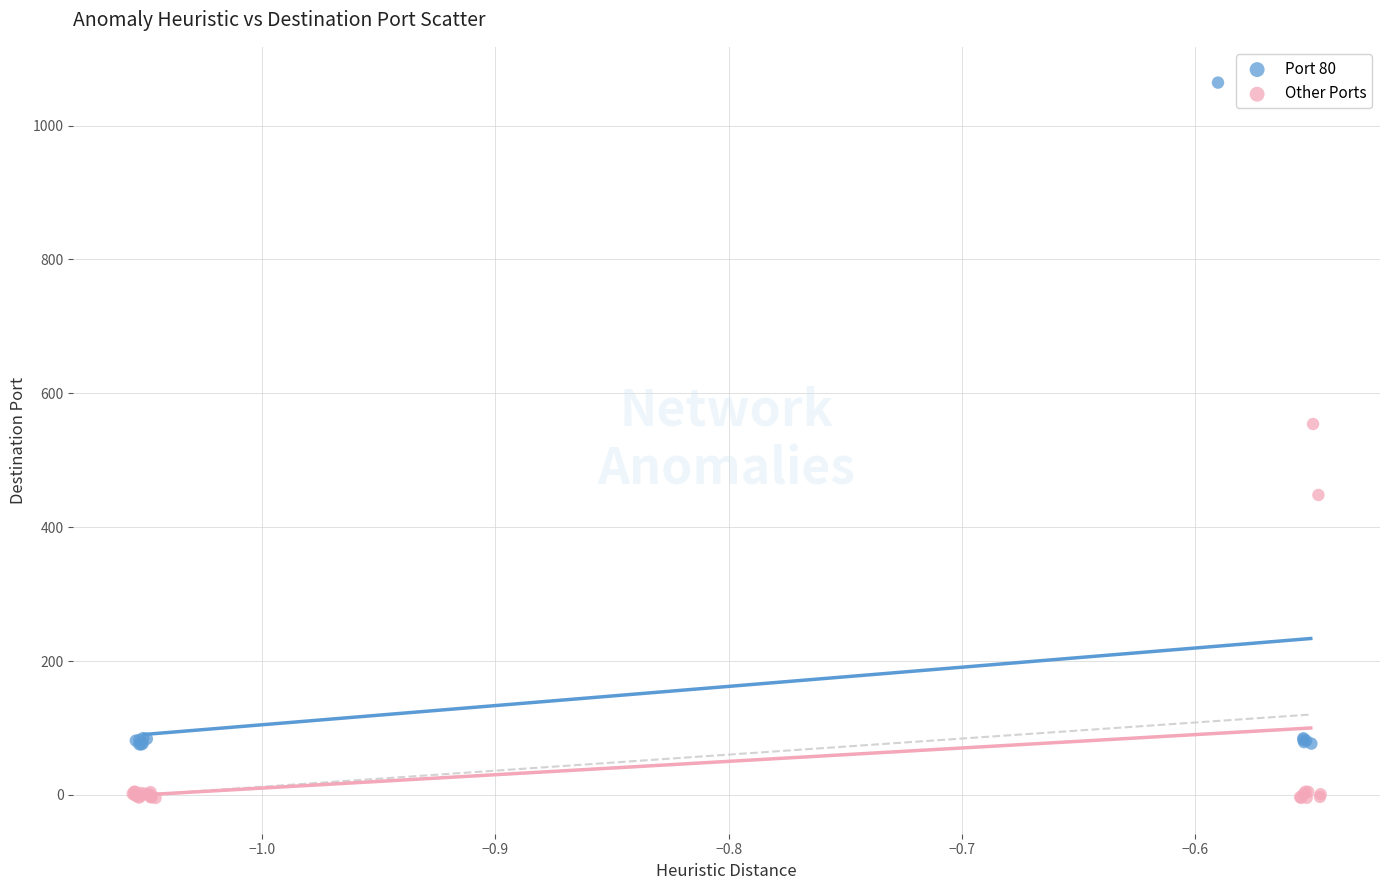

Which series reaches the maximum Y coordinate?

Port 80